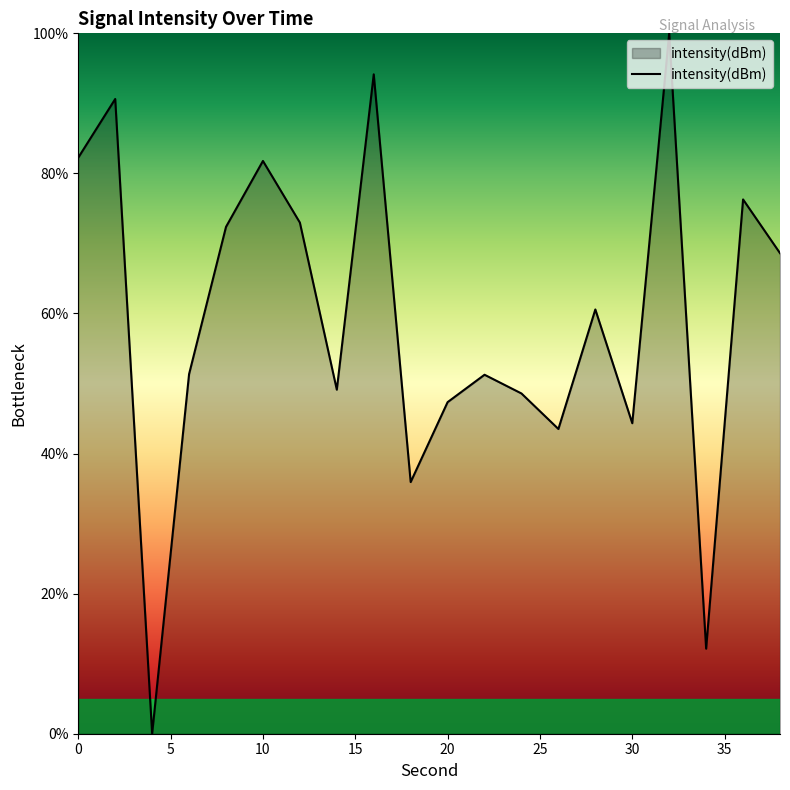

How many lines are shown in the chart?

1